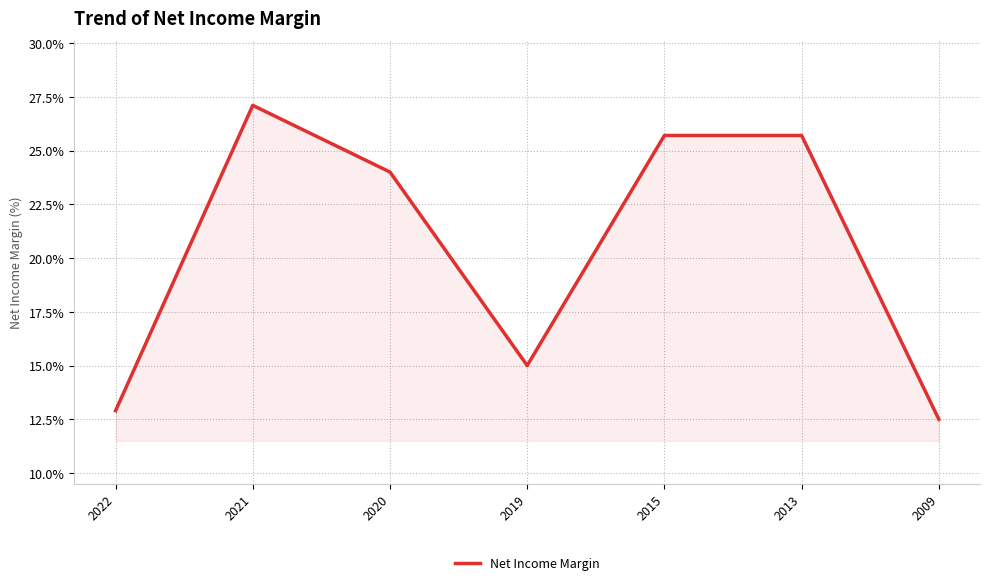

Between 2020 and 2015, which is larger?

2015